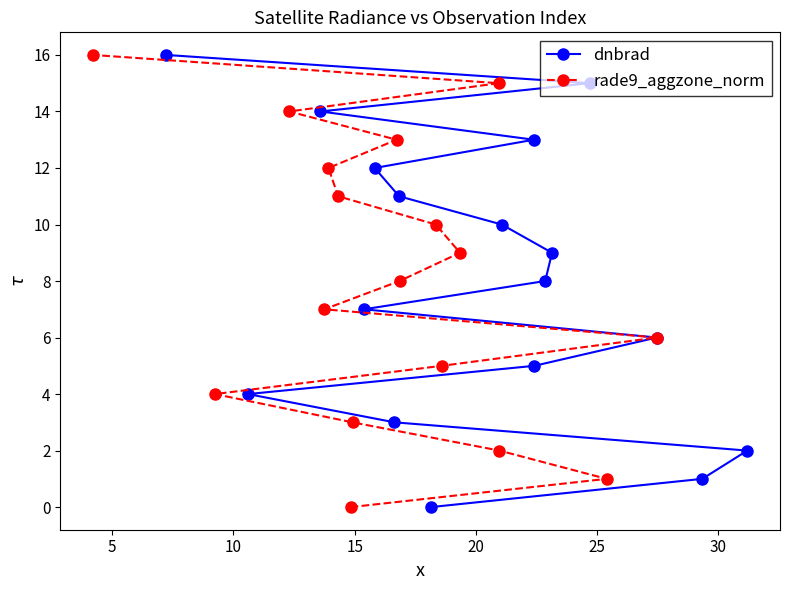

What is the maximum value for dnbrad?

16